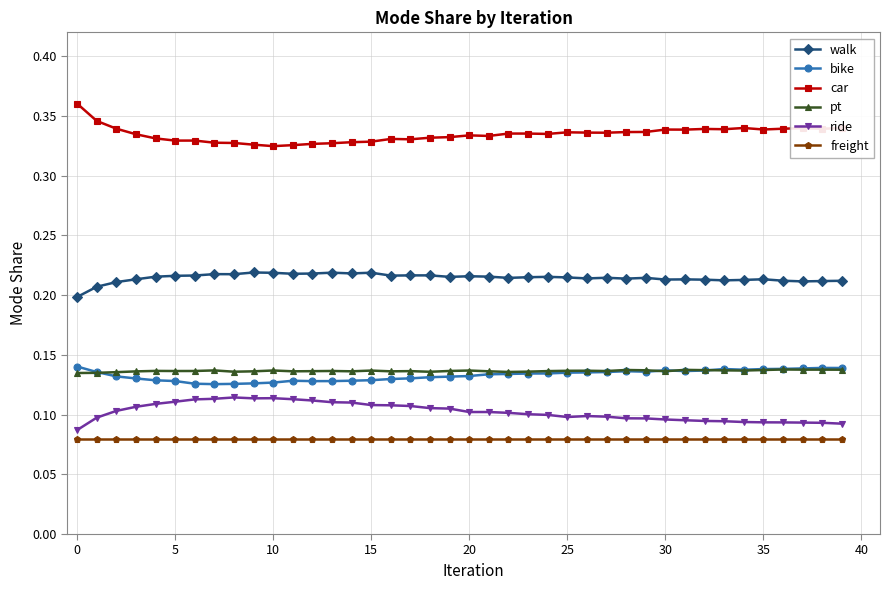

True or false: bike has more than 2 points higher than both neighbors.

True